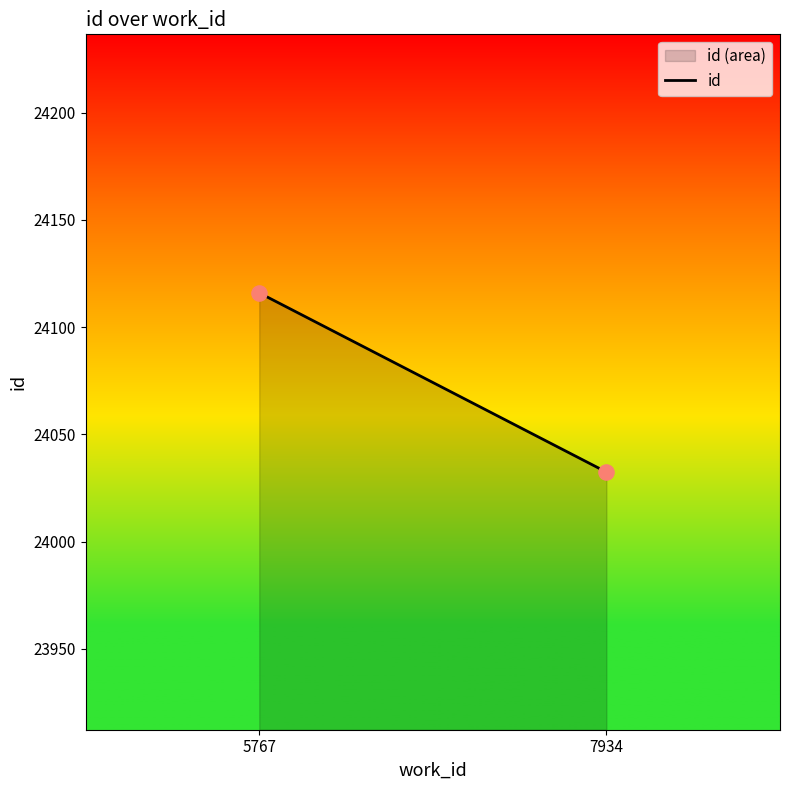

What is the range of Y values (max minus min)?

83.6